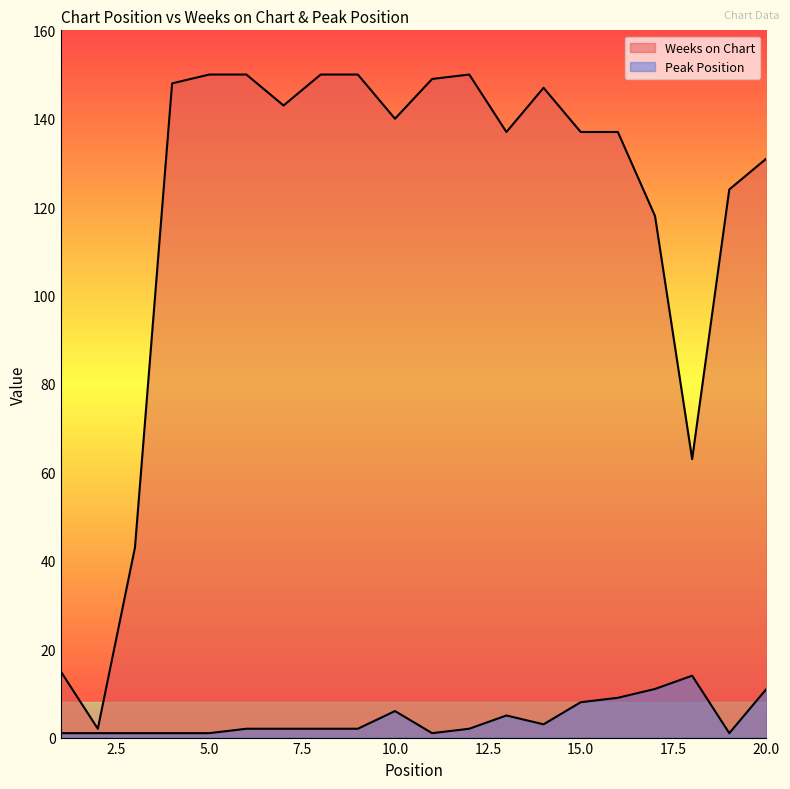

True or false: Weeks on Chart and Peak Position cross at least once.

False